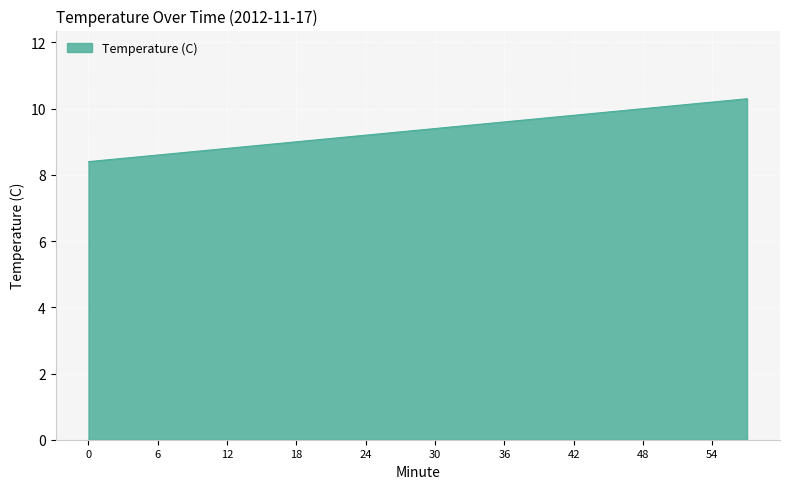

What is the minimum value shown in the chart?

8.4